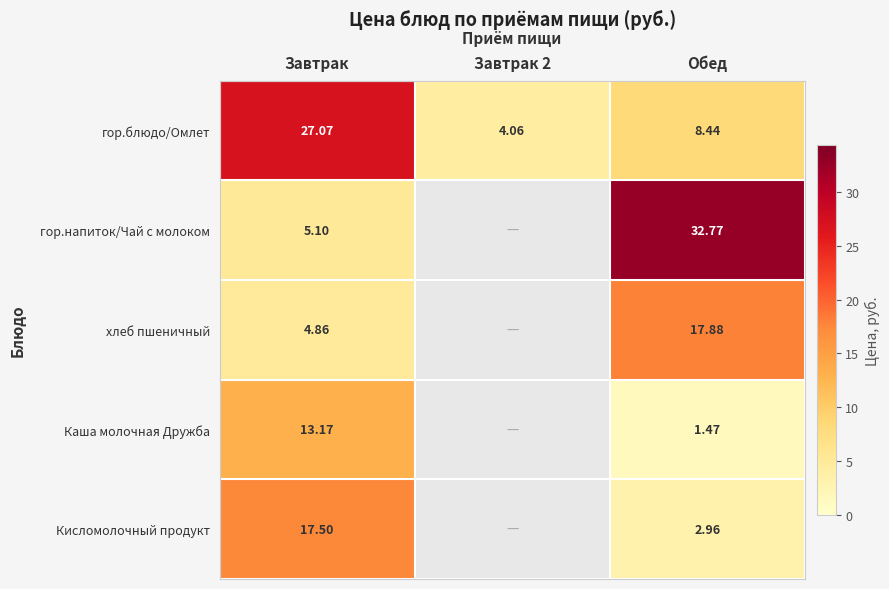

Is the value of Кисломолочный продукт at Завтрак greater than the value of Каша молочная Дружба at Обед?

Yes